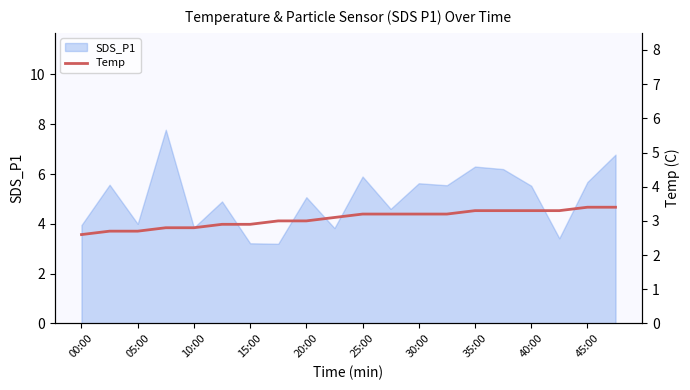

What is the average value?

3.1